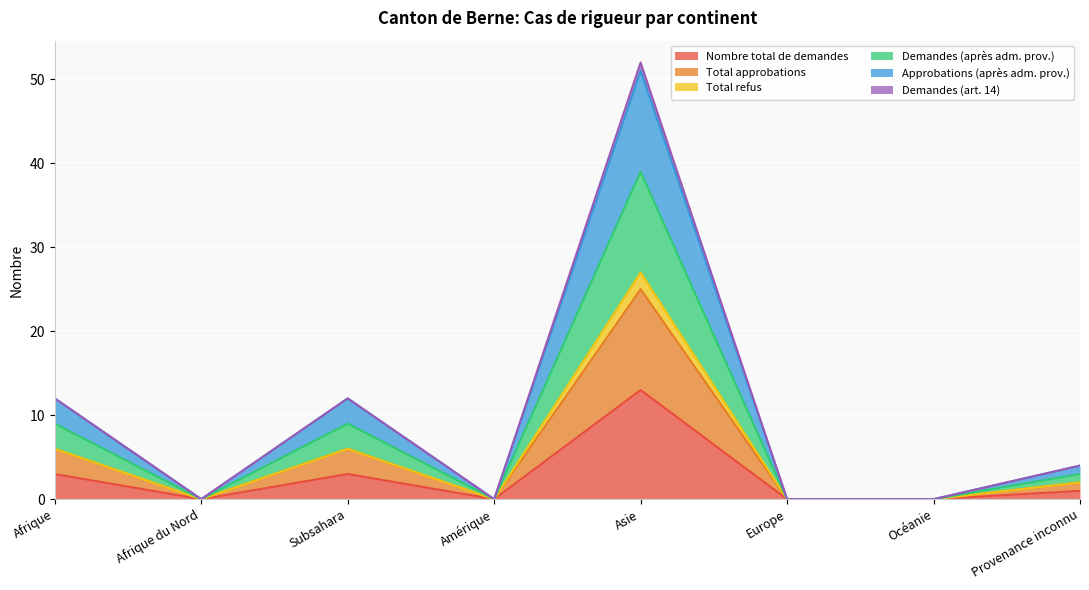

Does the chart display data point markers on the line(s)?

No